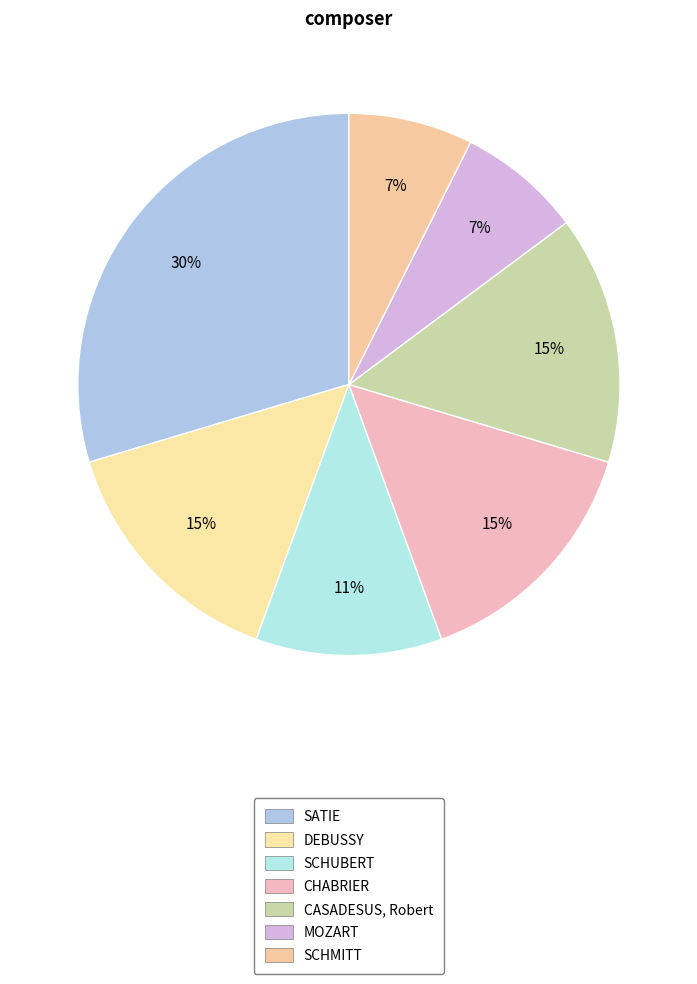

How many slices are in this pie chart?

7